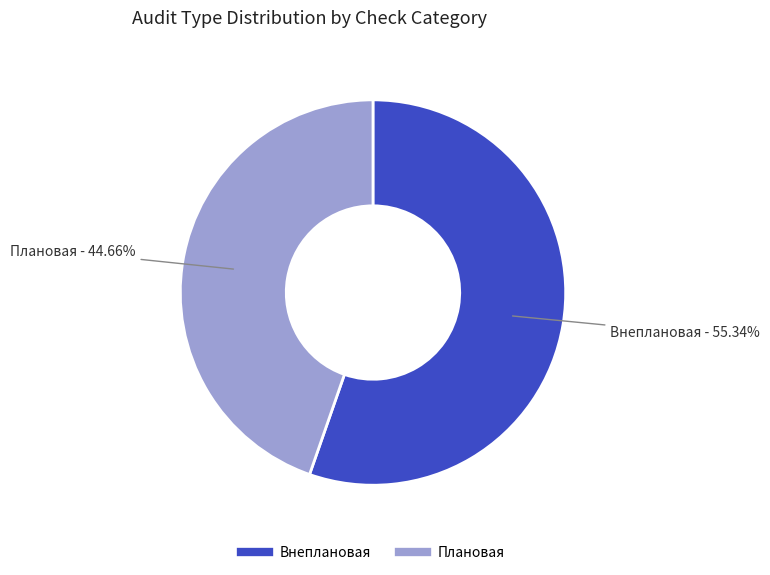

Which slice represents more than half of the pie?

Внеплановая